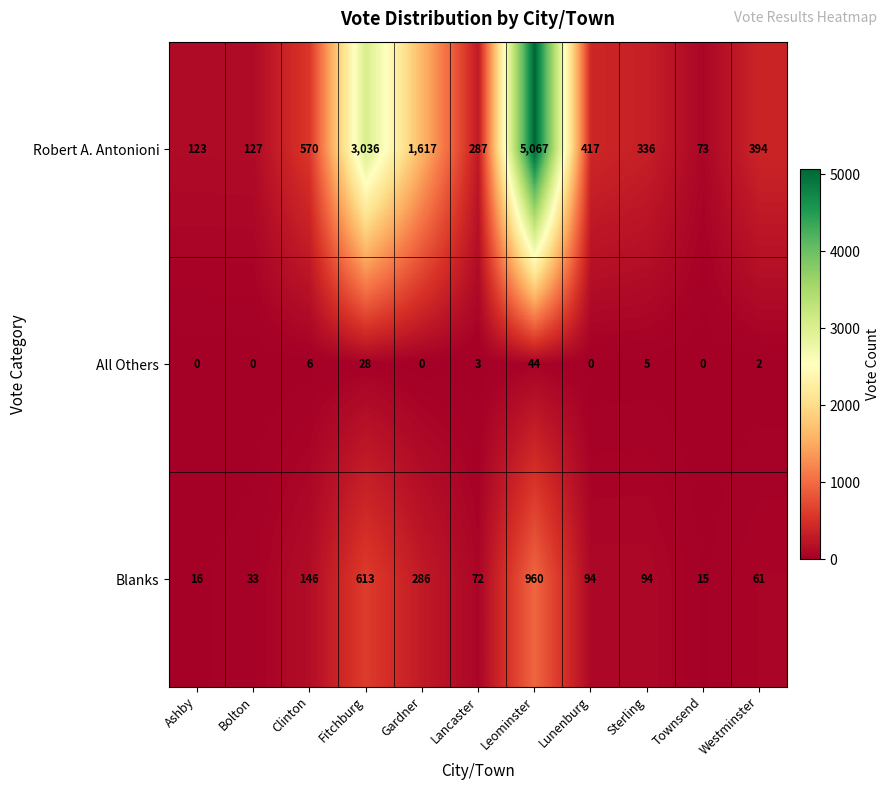

What is the sum of all All Others values?

88